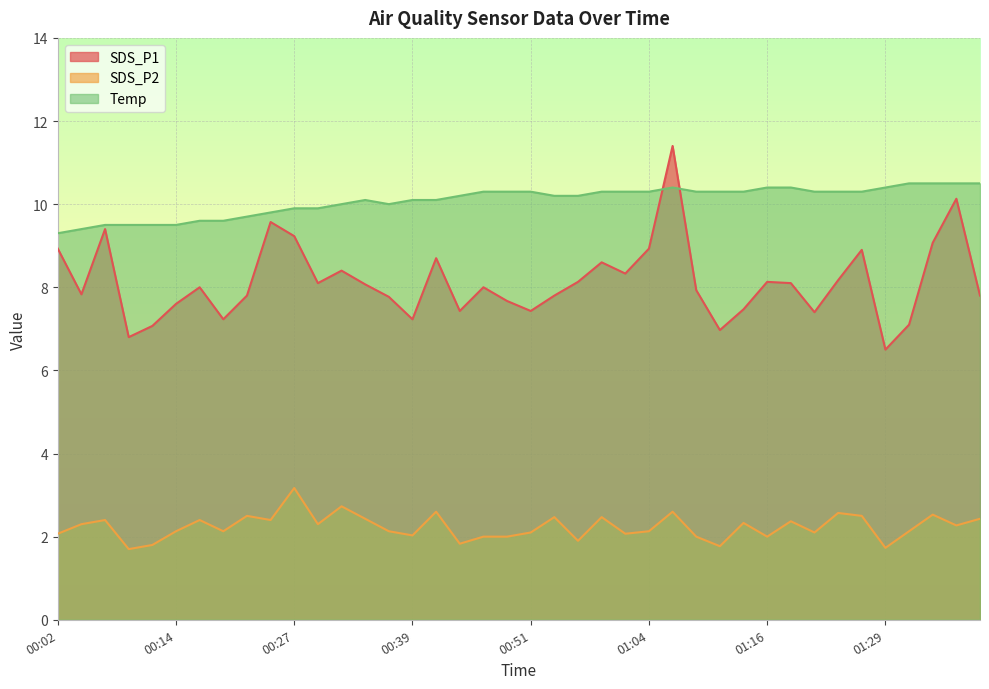

At which category is the sum across all series the highest?

01:06